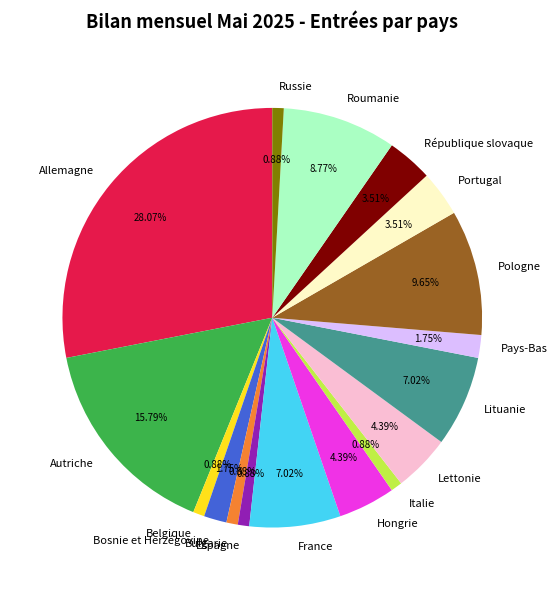

To the nearest percent, what is the average slice percentage?

6%